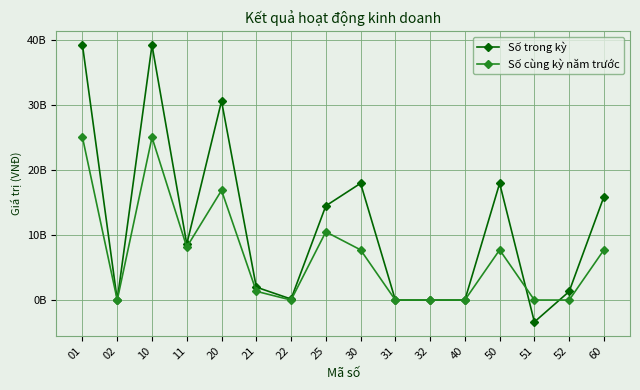

The Số trong kỳ series shows 1051479017 at 21. True or false?

False